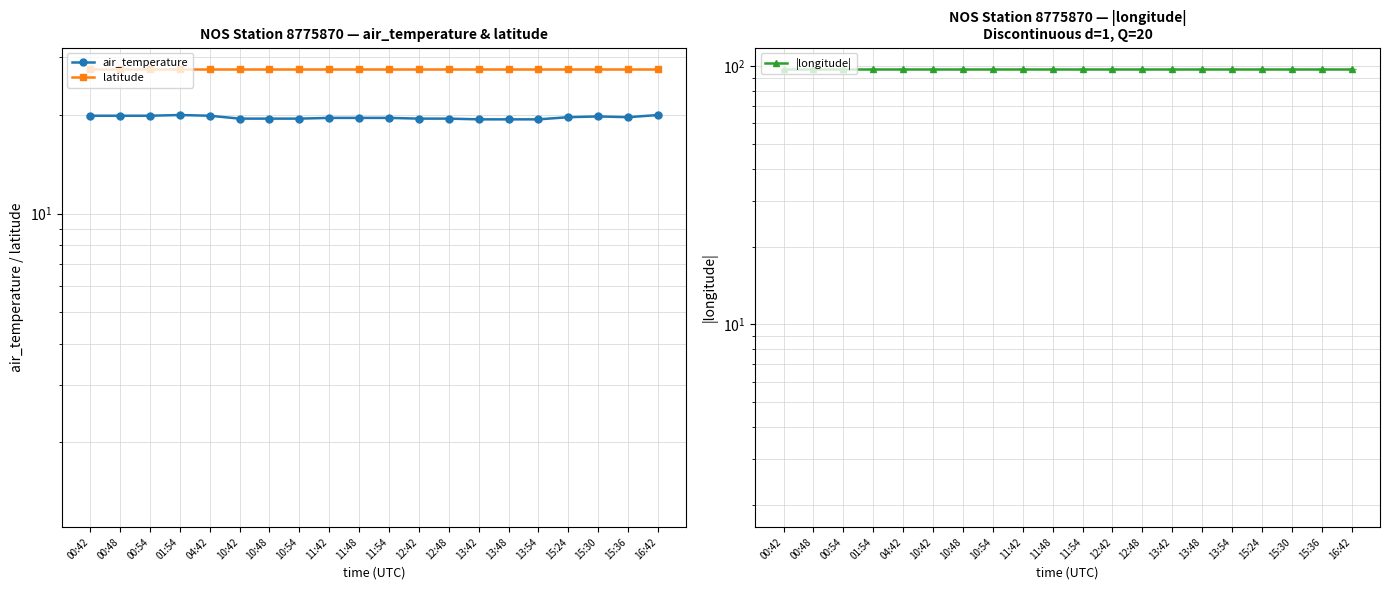

Does the chart have visible grid lines?

Yes